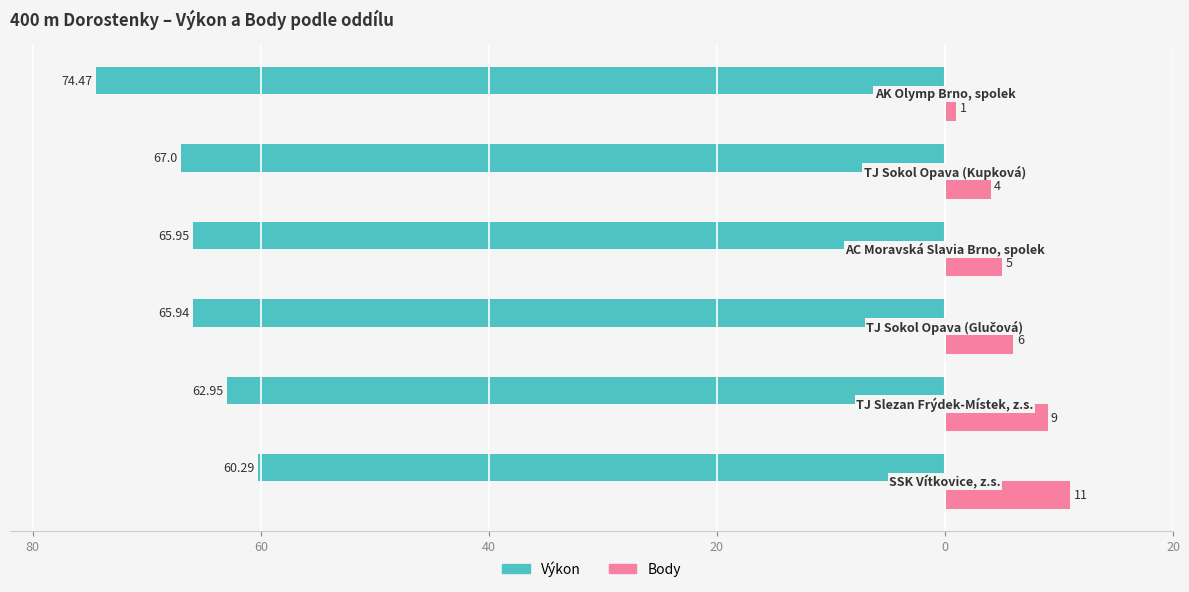

Reading right to left, transcribe all the data shown in this chart.

Výkon: -74.5	-67.0	-66.0	-65.9	-63.0	-60.3
Body: 1.0	4.0	5.0	6.0	9.0	11.0